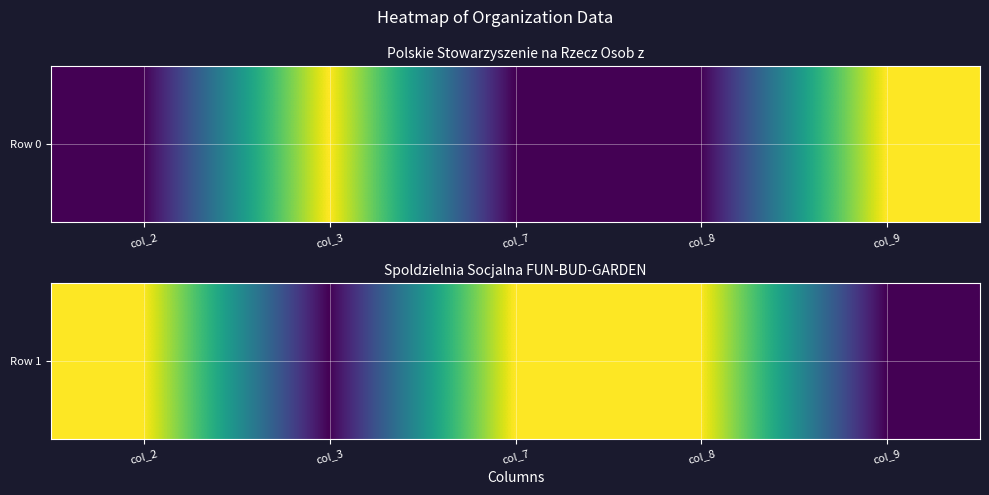

The chart shows a value of 0.6 at col_2. True or false?

False